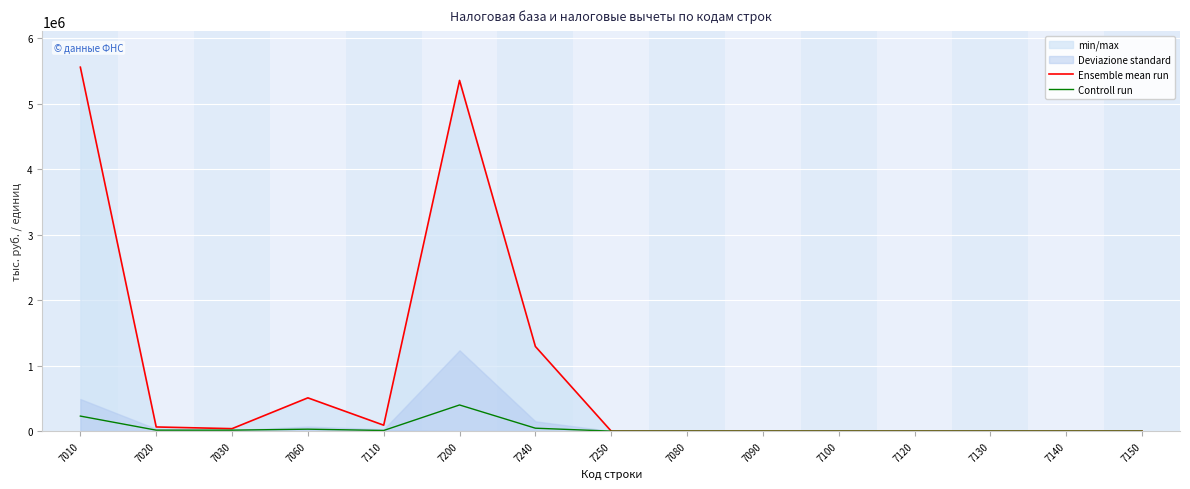

At which label is Controll run closest to 200000?

7010